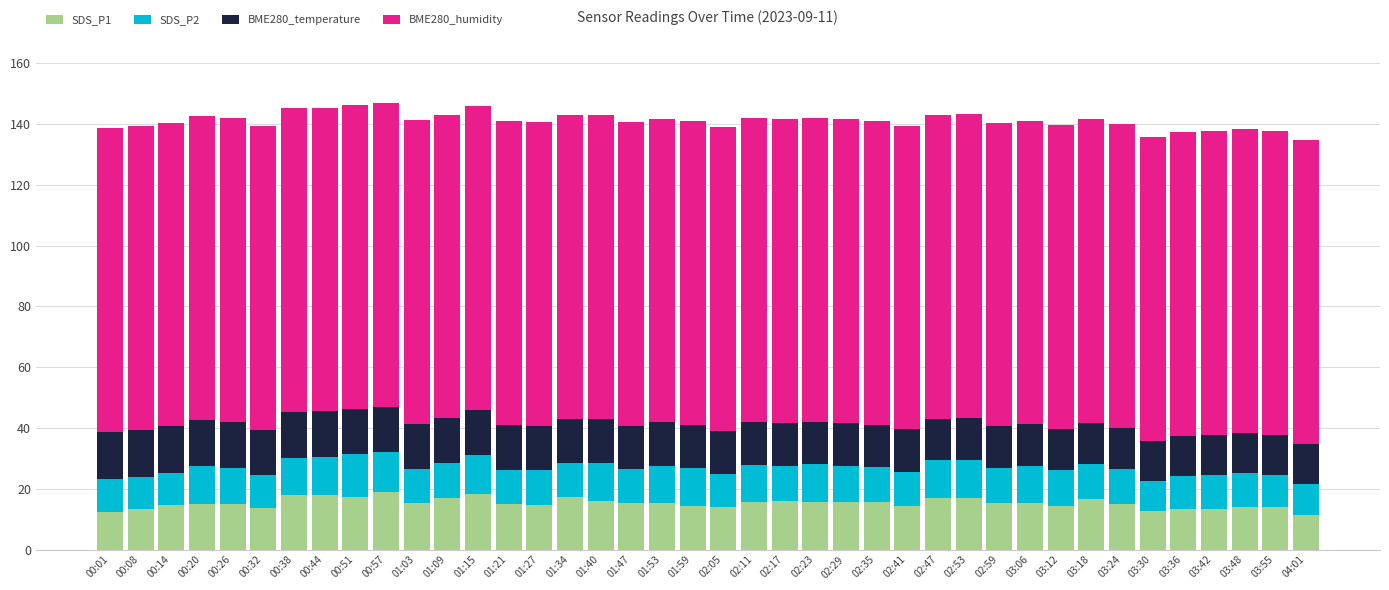

What is the sum of all SDS_P1 values?

609.9